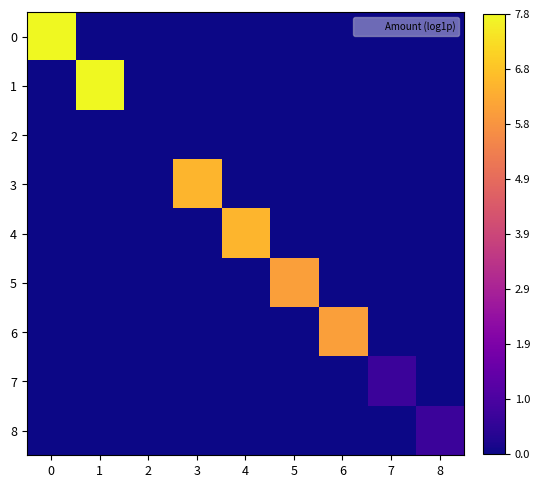

At which category does the chart reach its peak across all series?

1